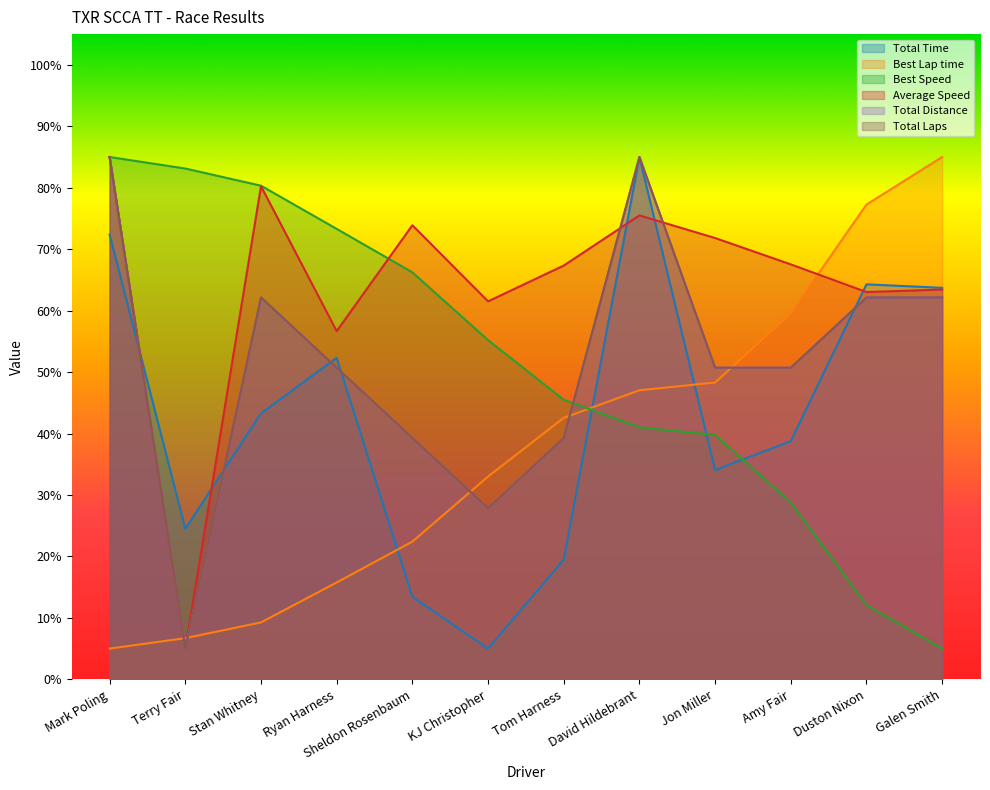

What is the sum of the Total Laps values at Terry Fair and Ryan Harness?

55.7